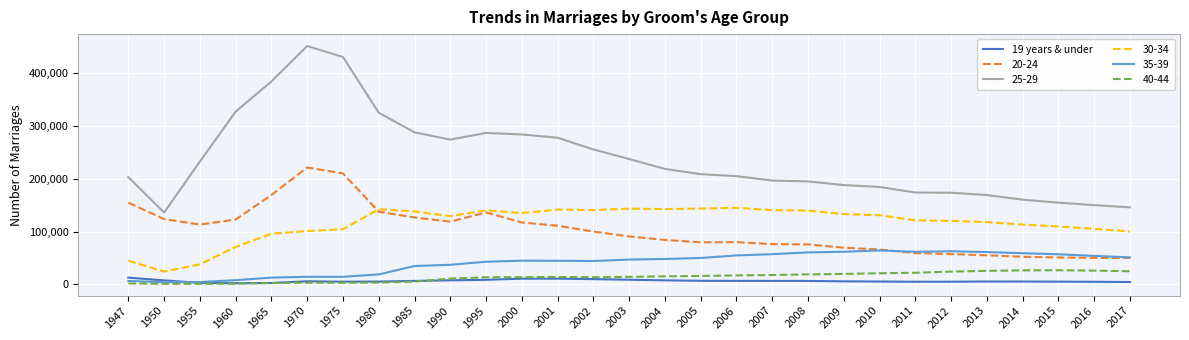

What is the greatest value displayed?

451864